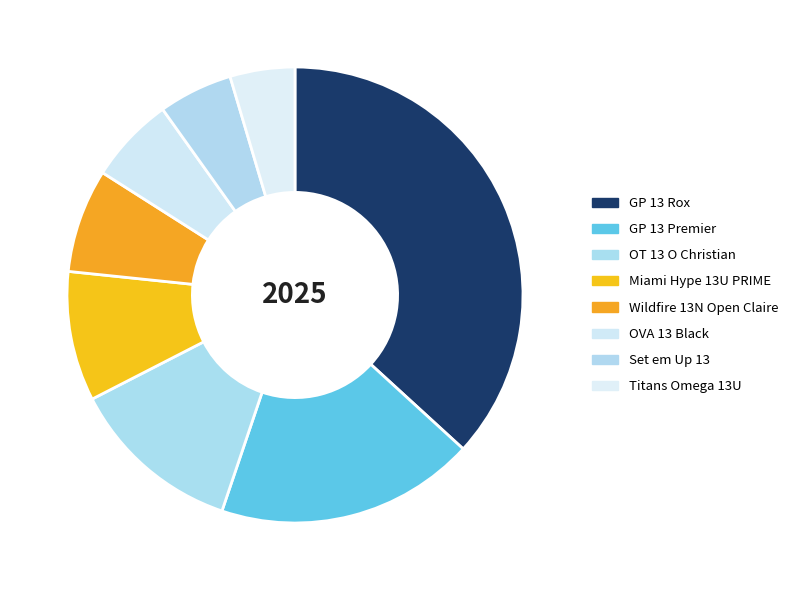

Is there any slice that represents more than half of the pie?

No